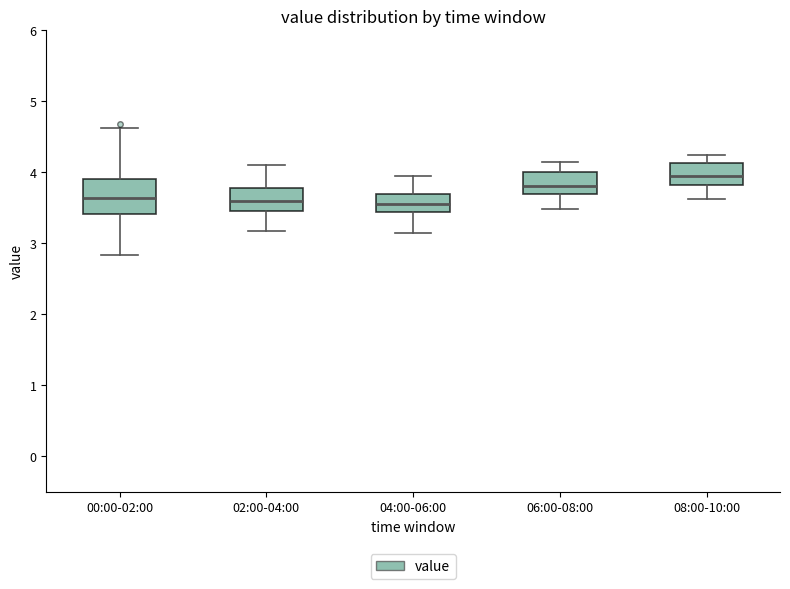

Reading left to right, read every box against the y-axis: the position of its median line, the range the box covers, and the ends of its whiskers. The values are not printed on the chart, so give them approximately, as read against the axis.

00:00-02:00: median 3.6, box 3.4 to 3.9, whiskers 2.8 to 4.6
02:00-04:00: median 3.6, box 3.5 to 3.8, whiskers 3.2 to 4.1
04:00-06:00: median 3.6, box 3.4 to 3.7, whiskers 3.2 to 4.0
06:00-08:00: median 3.8, box 3.7 to 4.0, whiskers 3.5 to 4.2
08:00-10:00: median 4.0, box 3.8 to 4.1, whiskers 3.6 to 4.3